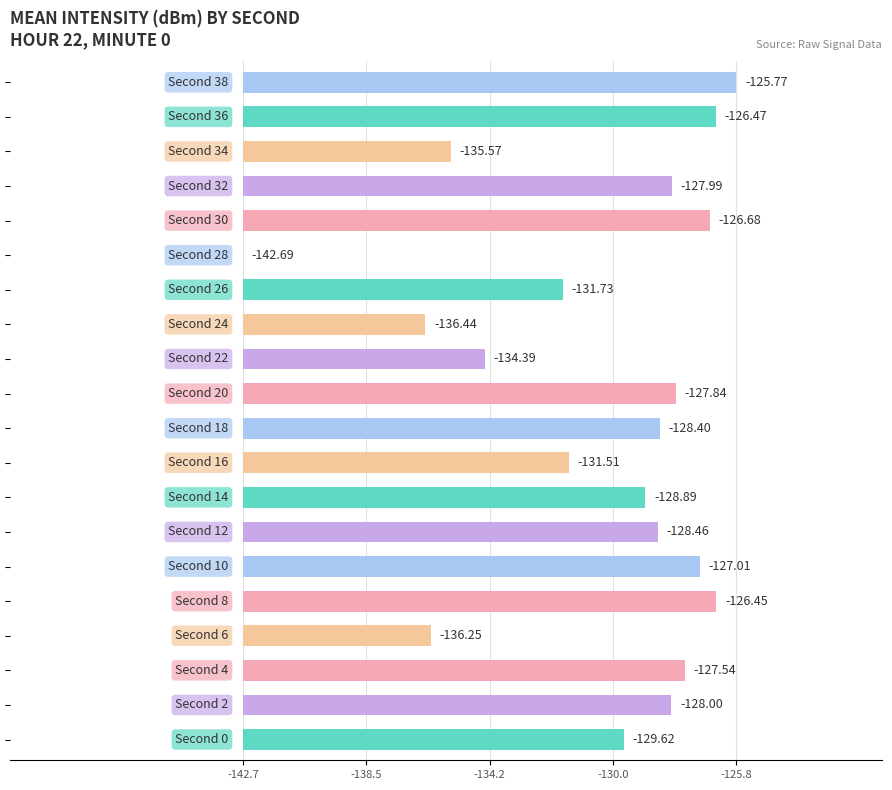

Are the bars grouped side by side (vs. stacked)?

No